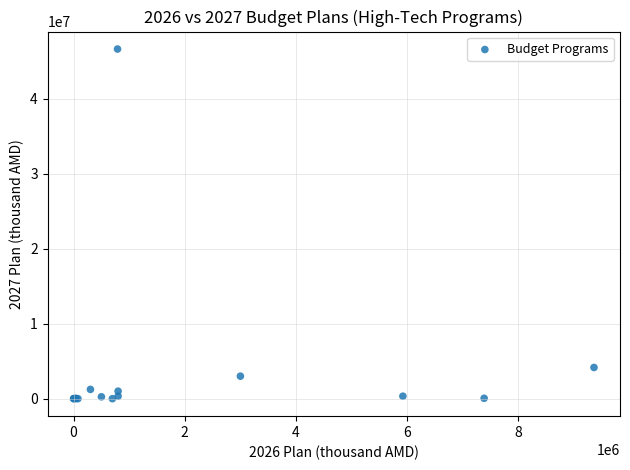

What Y value in the scatter plot is closest to 23305000?

4160000.0